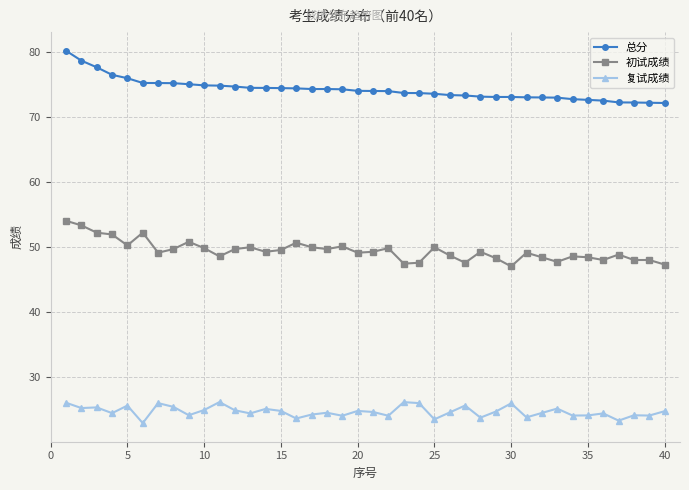

True or false: 总分 and 初试成绩 cross at least once.

False